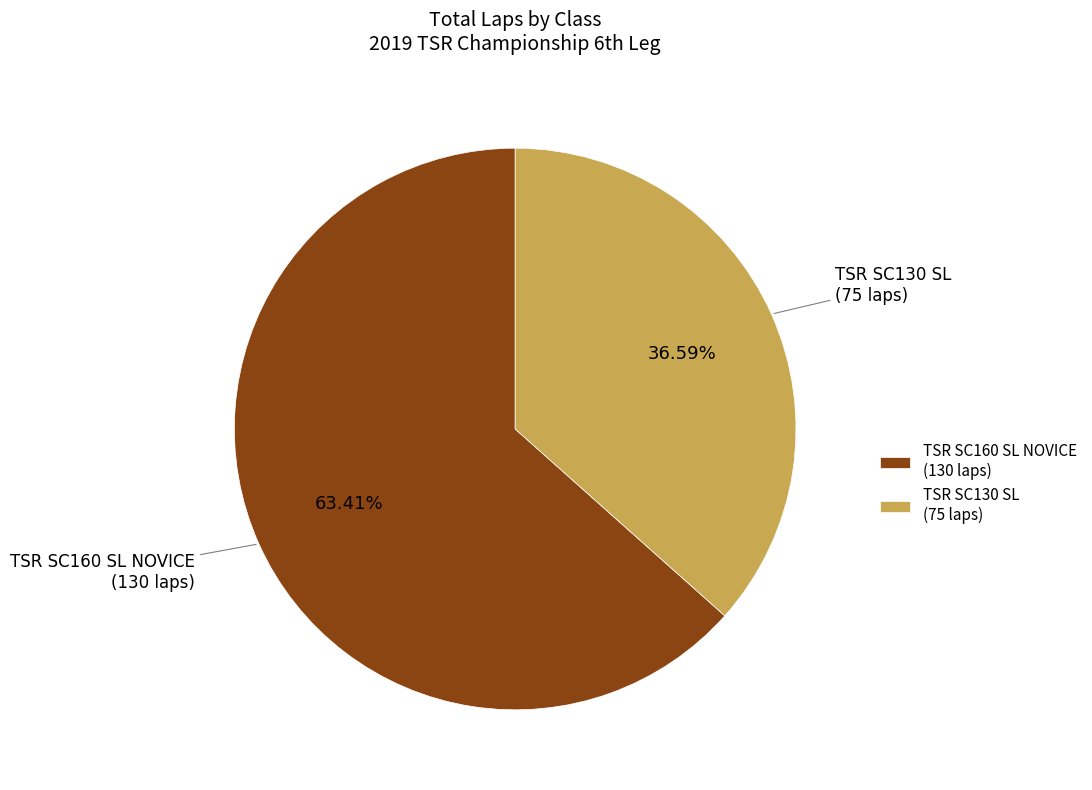

Combined, do TSR SC160 SL NOVICE (130 laps) and TSR SC130 SL (75 laps) account for over 50%?

Yes